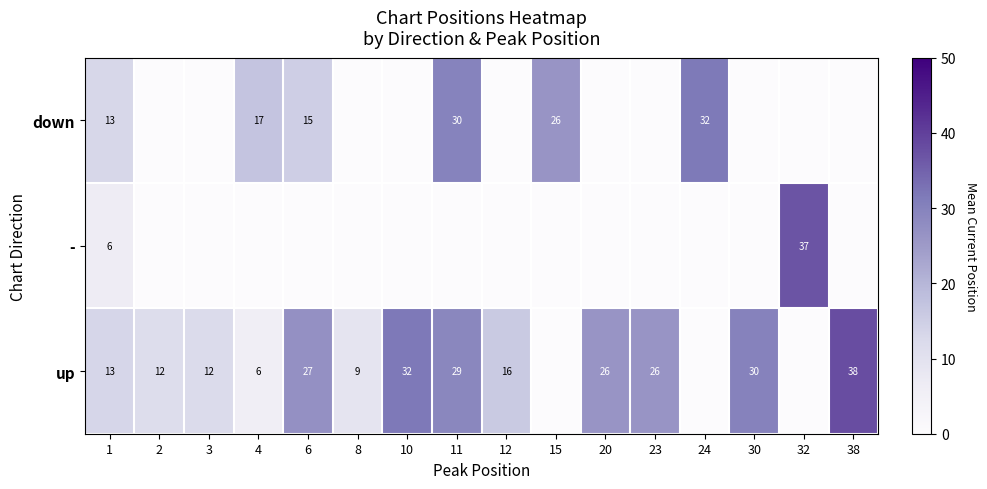

True or false: up has a value of 26 at 20.

True